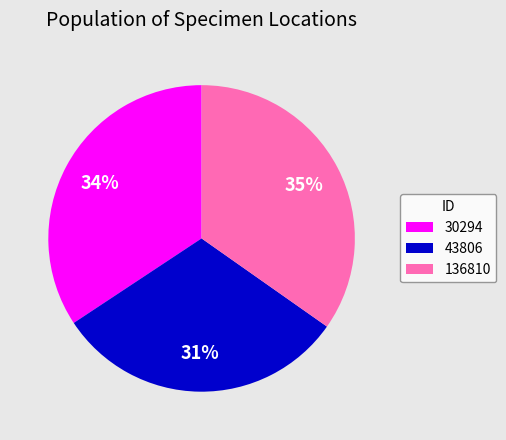

True or false: 43806 accounts for 38% of the total.

False